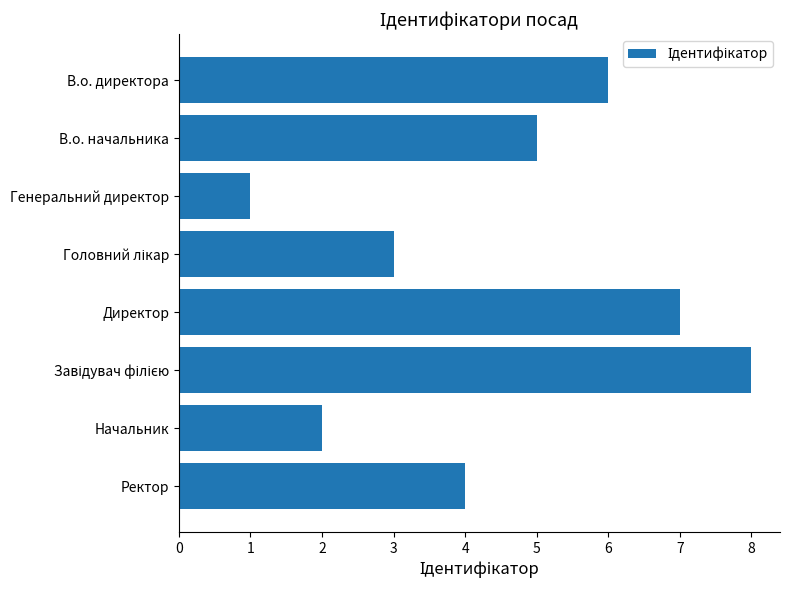

Count the number of data series in this chart.

1